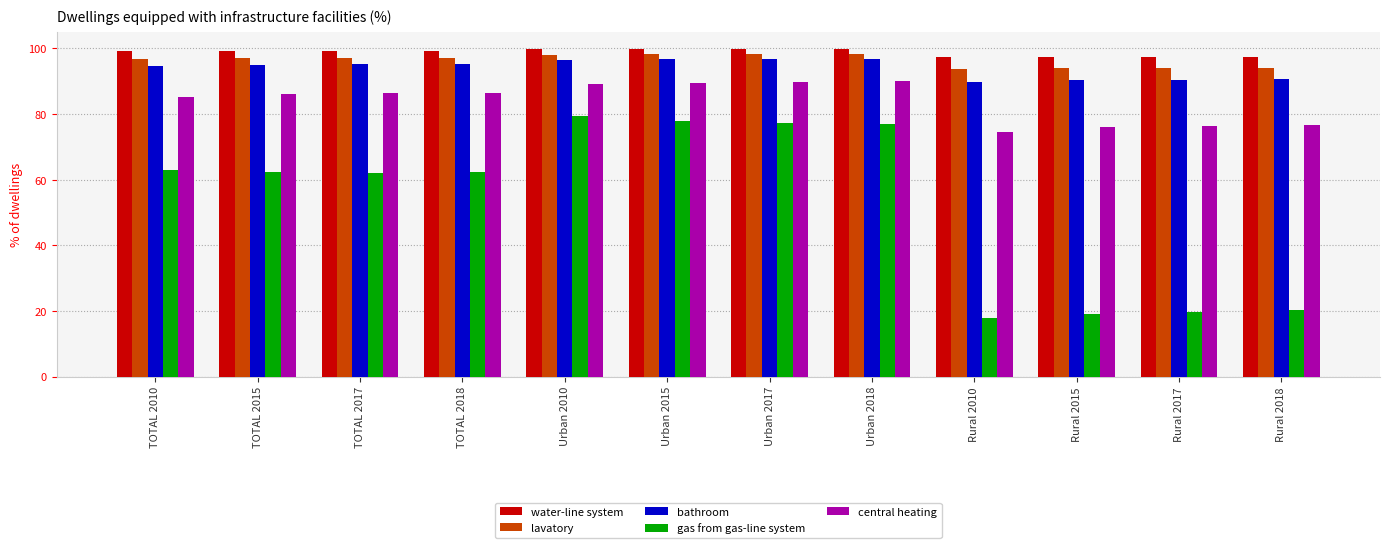

What is the smallest value displayed?

17.7